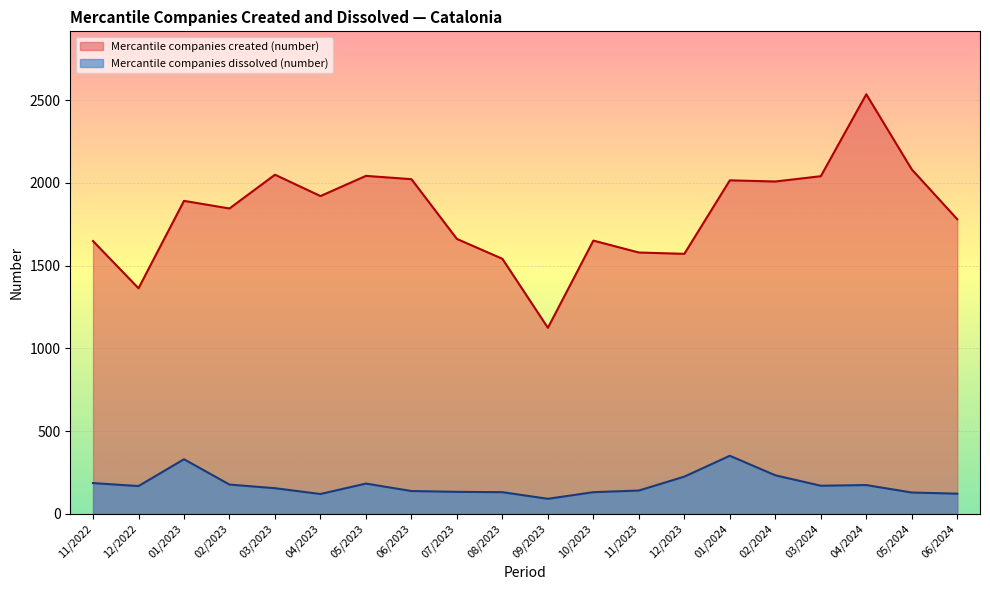

Does the chart display data point markers on the line(s)?

No